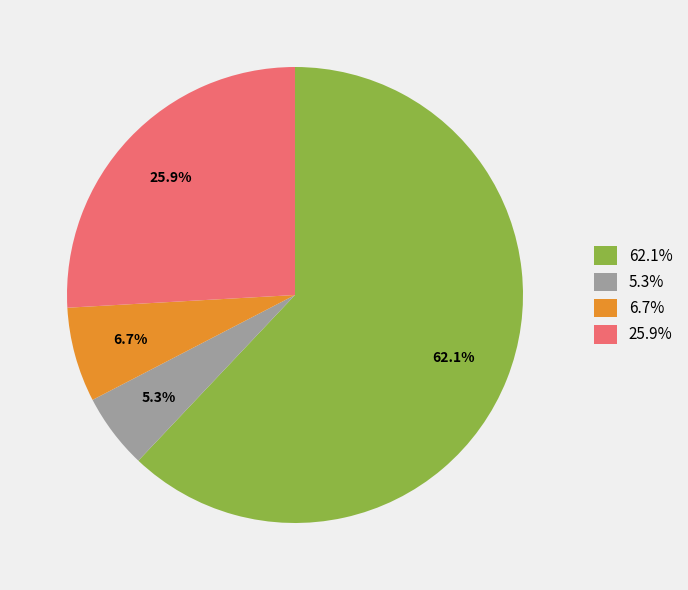

Do 6.7% and 25.9% together represent more than half of the pie?

No